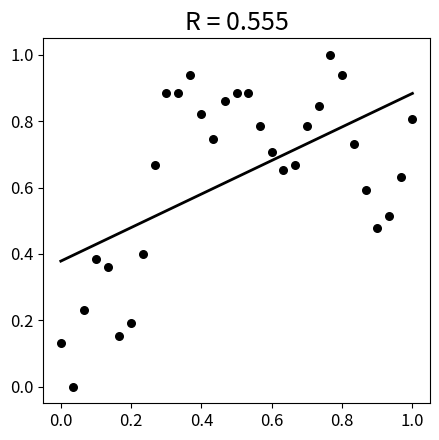

What is the range of Y values (max minus min)?

1.0